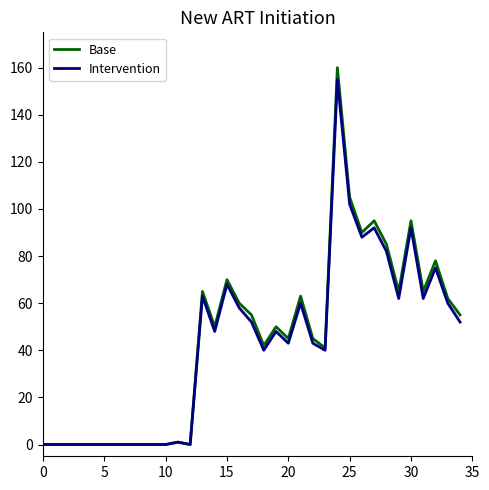

Reading left to right, transcribe all the data shown in this chart.

Base: 0	0	0	0	0	0	0	0	0	0	0	1	0	65	50	70	60	55	42	50	45	63	45	41	160	105	90	95	85	65	95	65	78	62	55
Intervention: 0	0	0	0	0	0	0	0	0	0	0	1	0	63	48	68	58	52	40	48	43	60	43	40	155	102	88	92	82	62	92	62	75	60	52